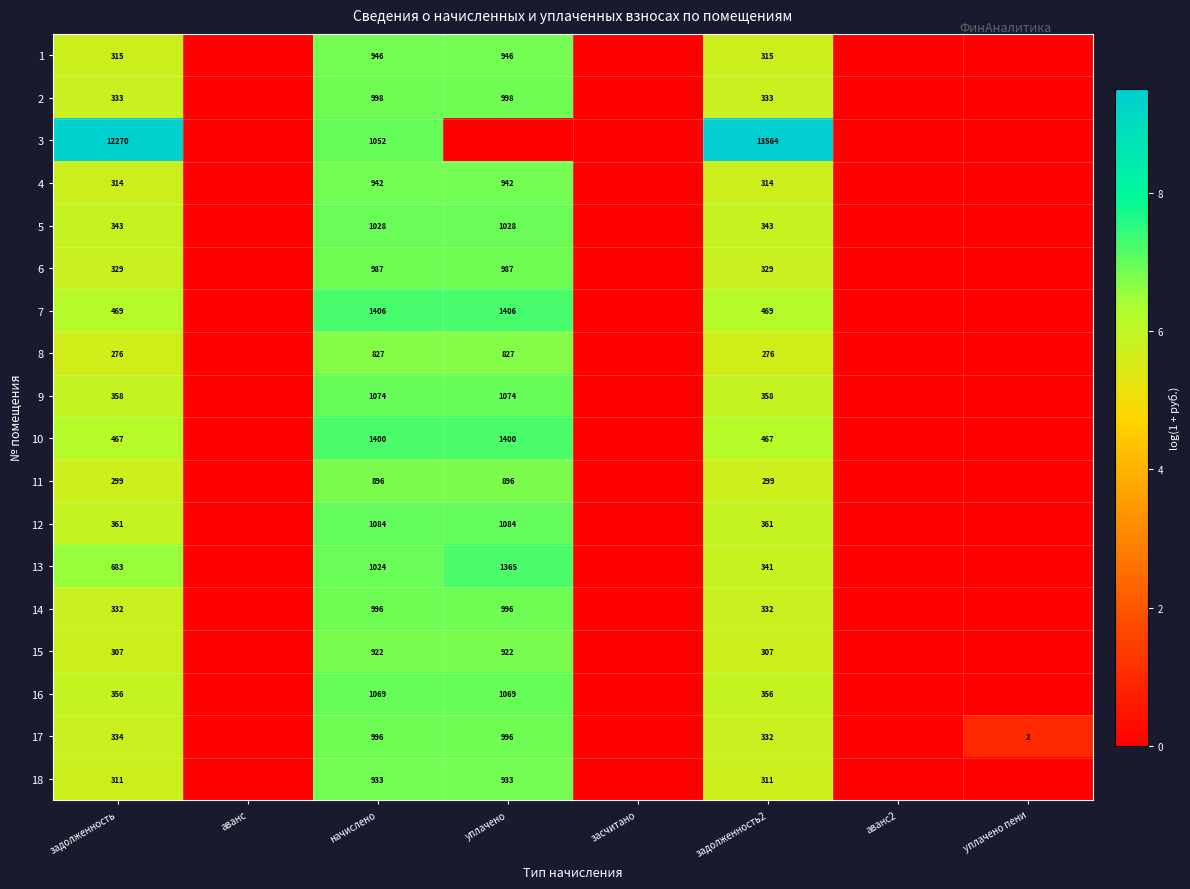

Between задолженность and начислено, which series saw the biggest shift?

3